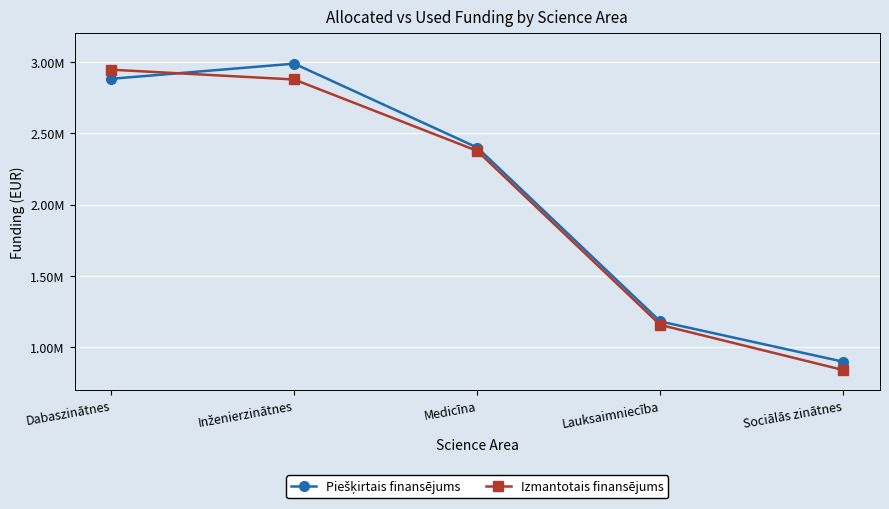

How many intersections are there between Piešķirtais finansējums and Izmantotais finansējums?

1